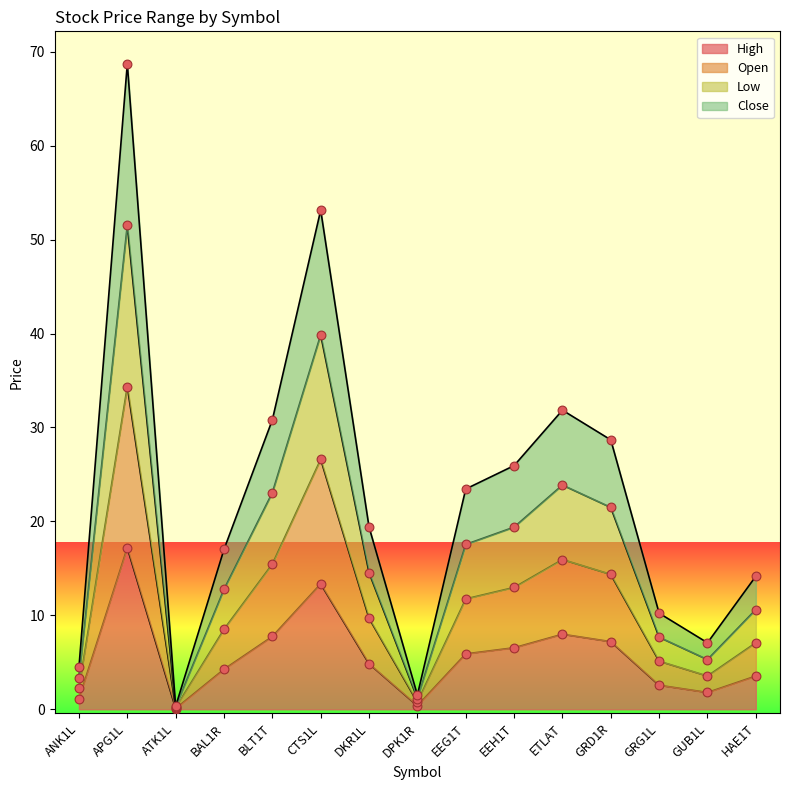

Is the value of Open at BAL1R greater than the value of High at DPK1R?

Yes